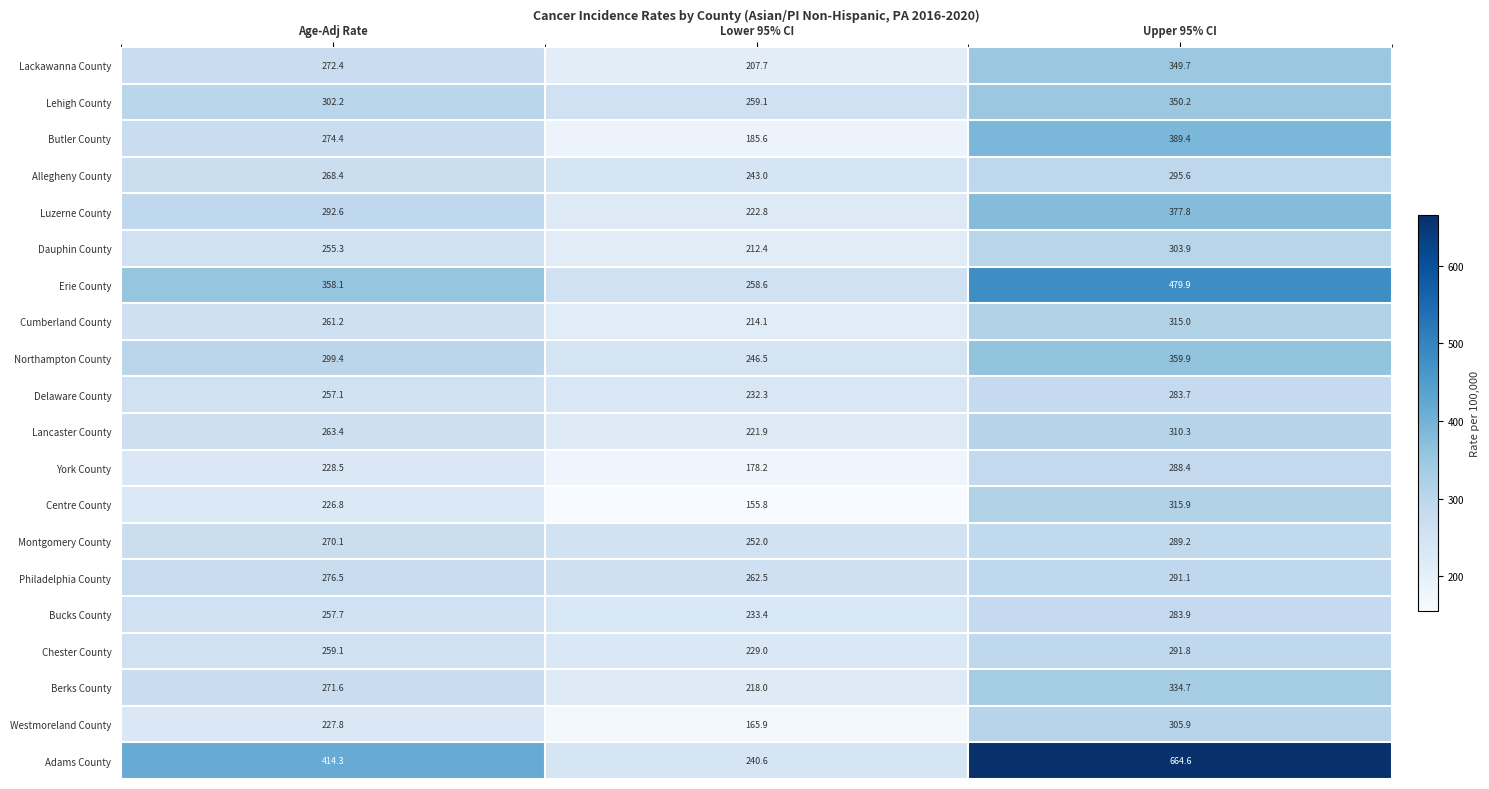

What is the approximate value of Northampton County at Lower 95% CI?

246.5